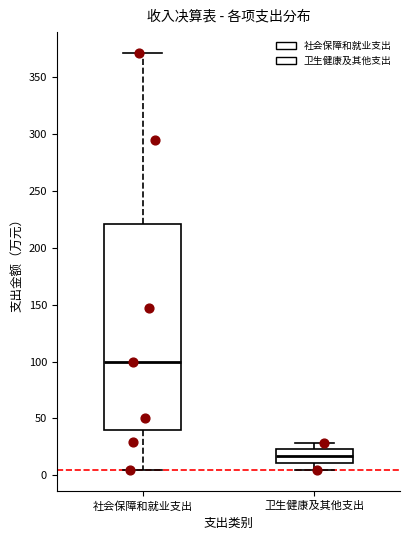

Which box's median line is the highest?

社会保障和就业支出